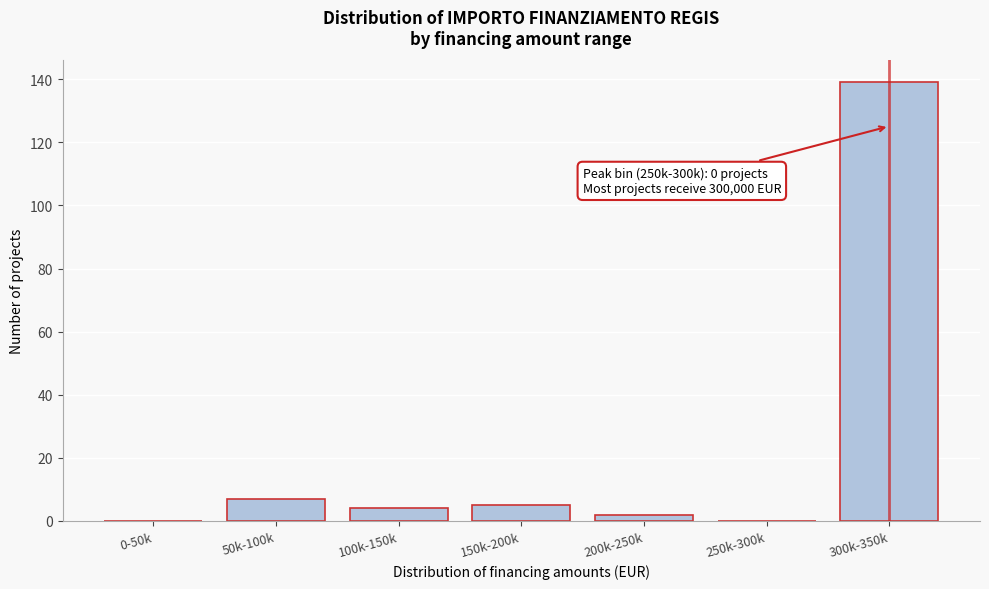

Reading right to left, transcribe all the data shown in this chart.

300k-350k=139	250k-300k=0	200k-250k=2	150k-200k=5	100k-150k=4	50k-100k=7	0-50k=0